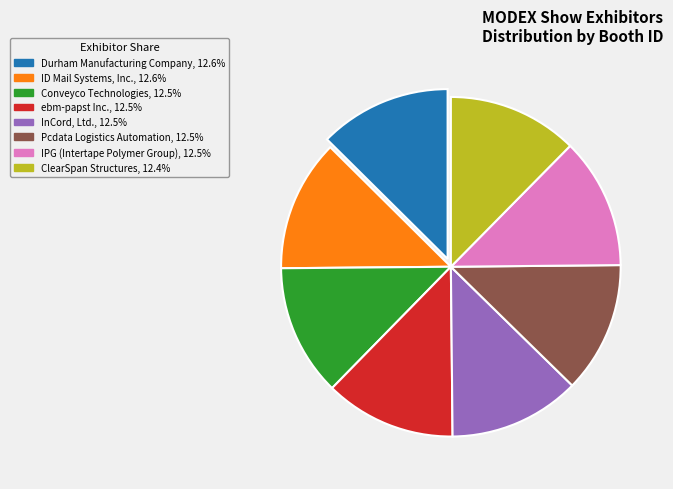

How many slices are in this pie chart?

8